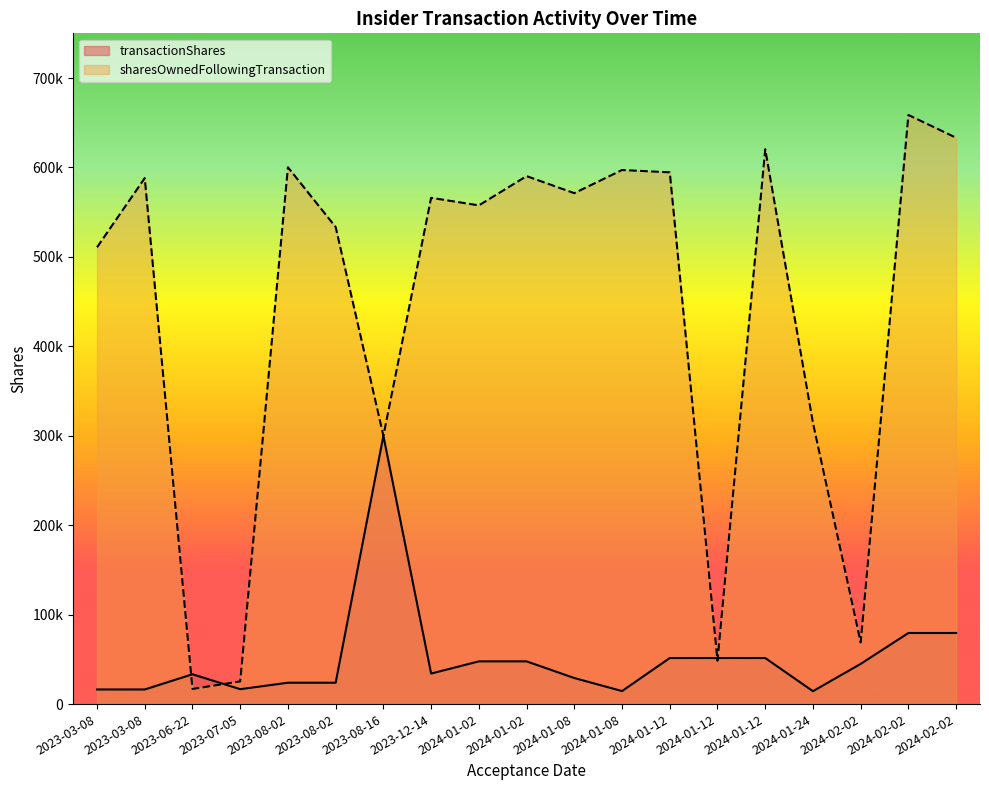

Between 2024-01-12 and 2023-08-02, which series saw the biggest shift?

transactionShares